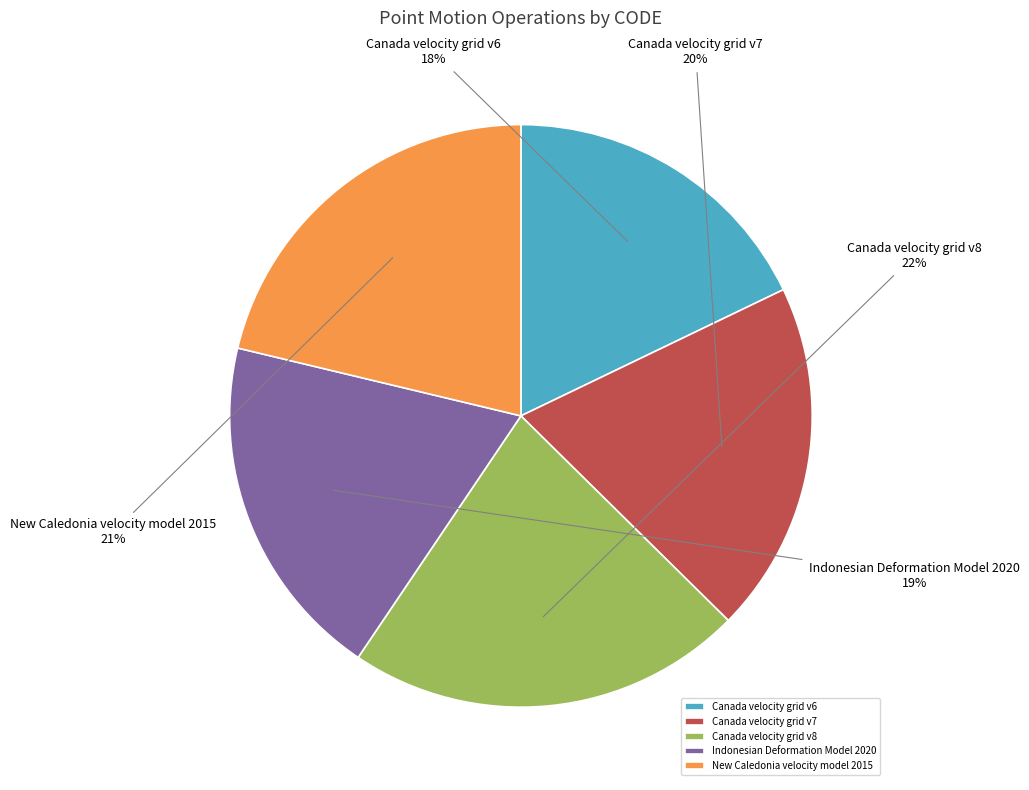

Which has a higher value, Canada velocity grid v7 or Canada velocity grid v8?

Canada velocity grid v8